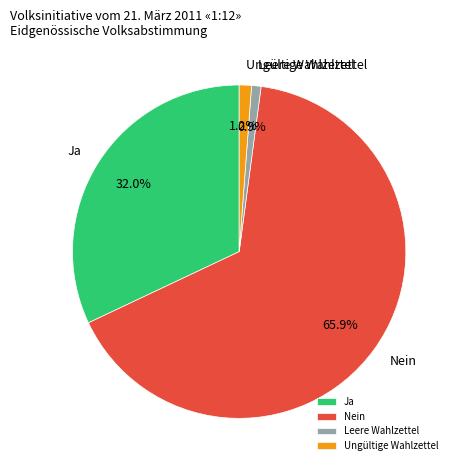

Count the number of slices in the pie.

4